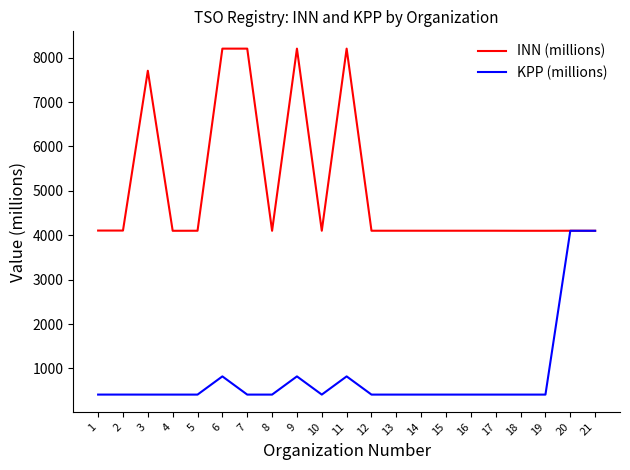

What is the sum of all INN (millions) values?

106137.0